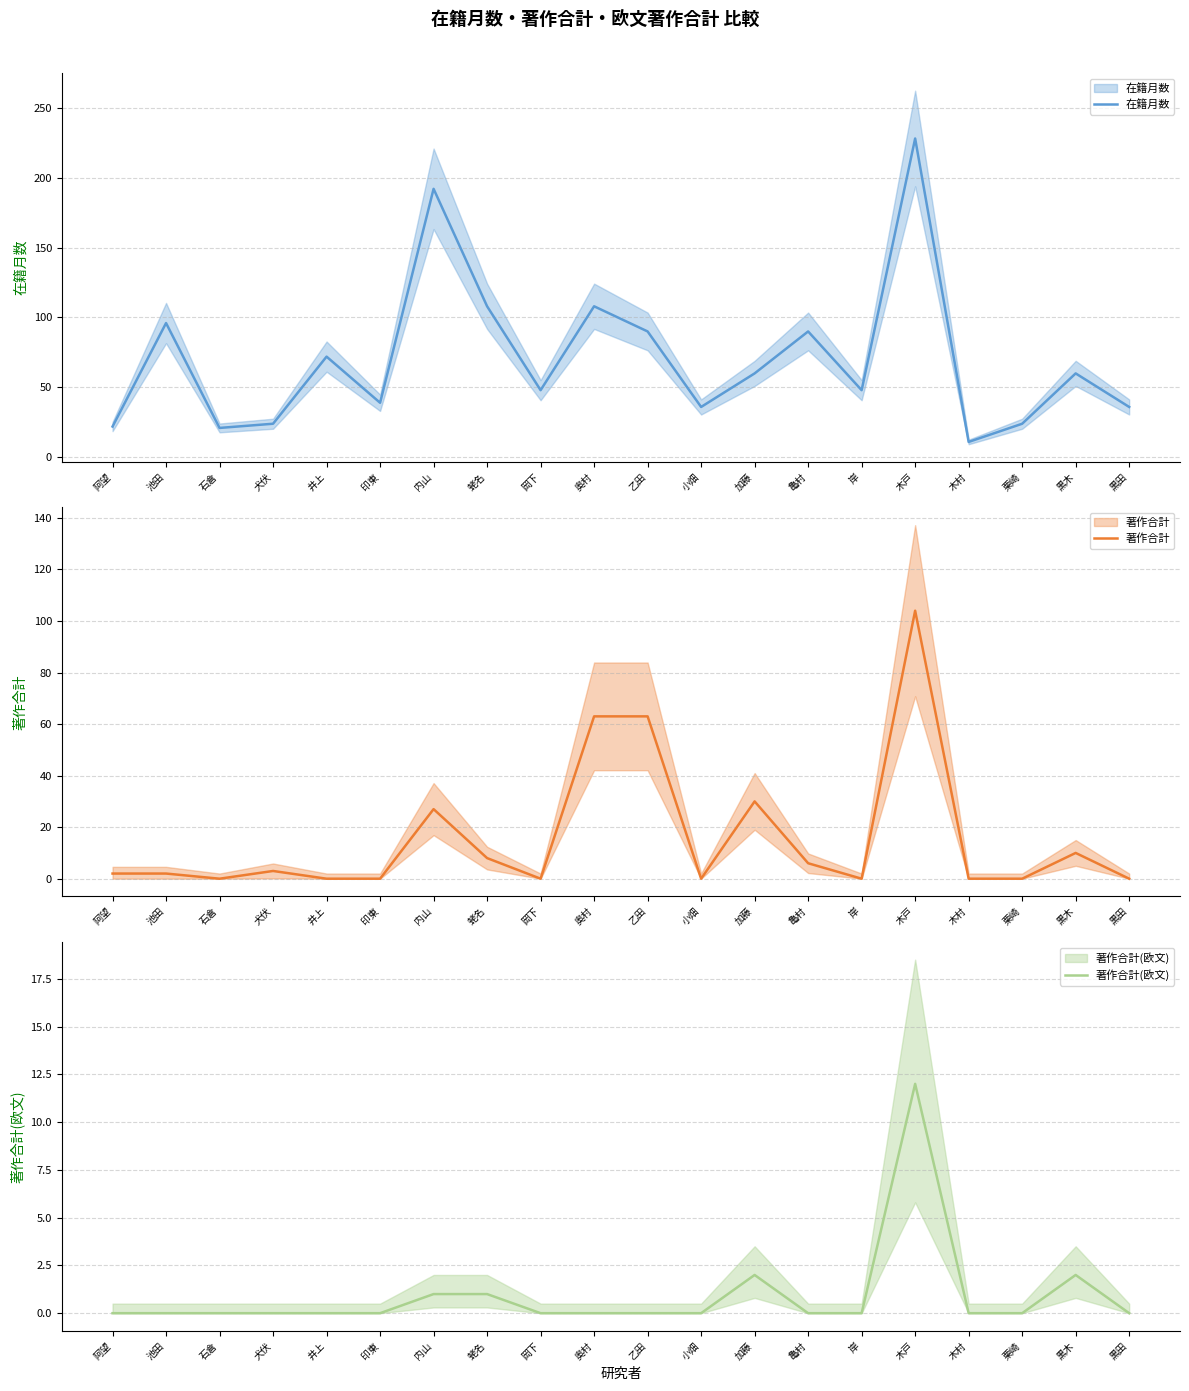

The value of 著作合計(欧文) at 木村 is 0. True or false?

True